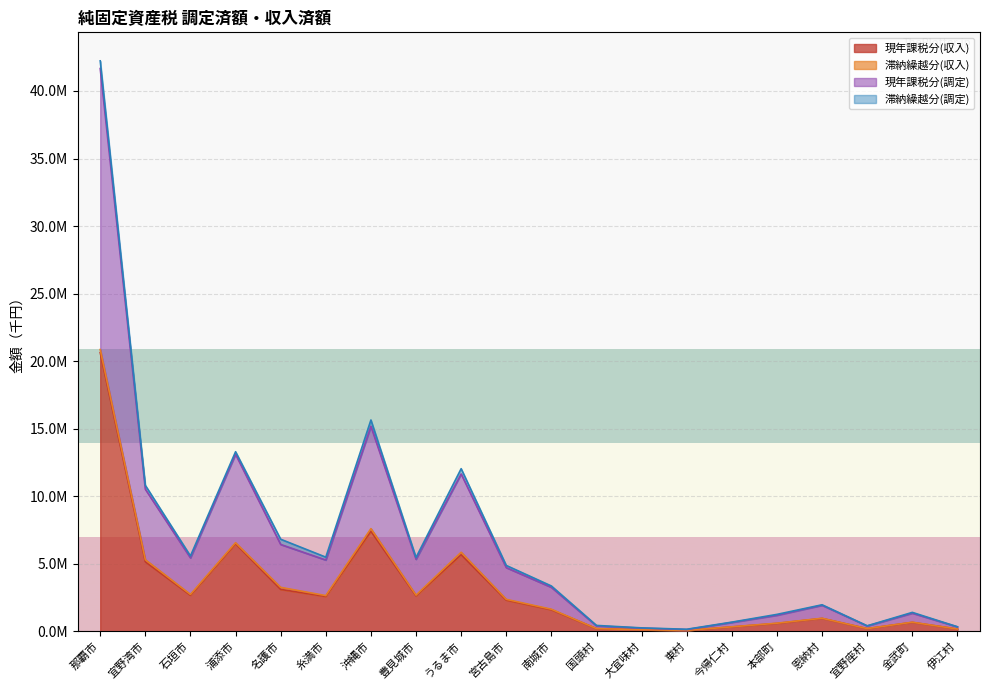

List the labels in order of 現年課税分(収入) value, largest first.

那覇市, 沖縄市, 浦添市, うるま市, 宜野湾市, 名護市, 石垣市, 豊見城市, 糸満市, 宮古島市, 南城市, 恩納村, 金武町, 本部町, 今帰仁村, 宜野座村, 国頭村, 伊江村, 大宜味村, 東村